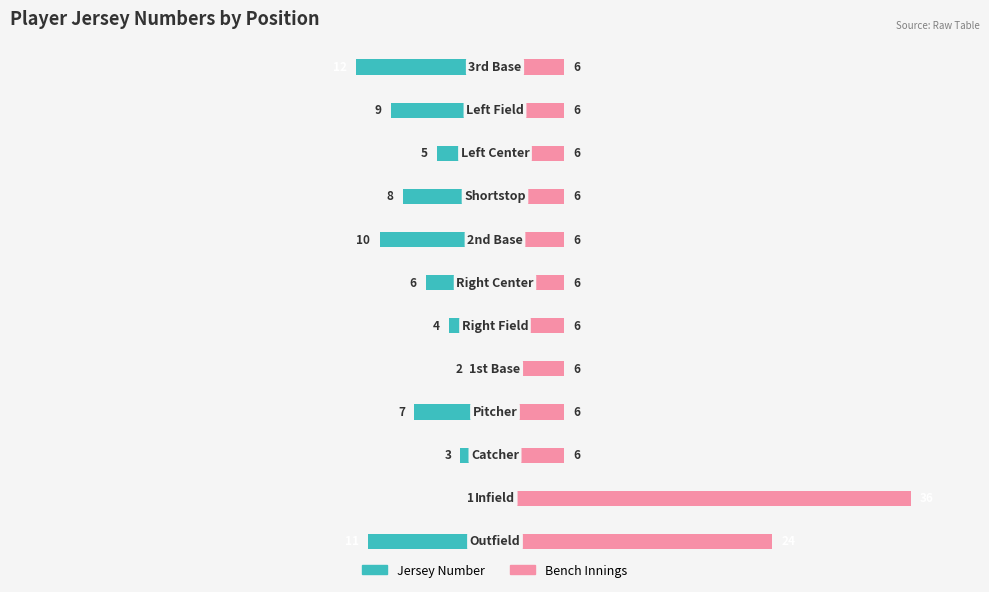

Is it true that Jersey Number equals -3 at 40?

False